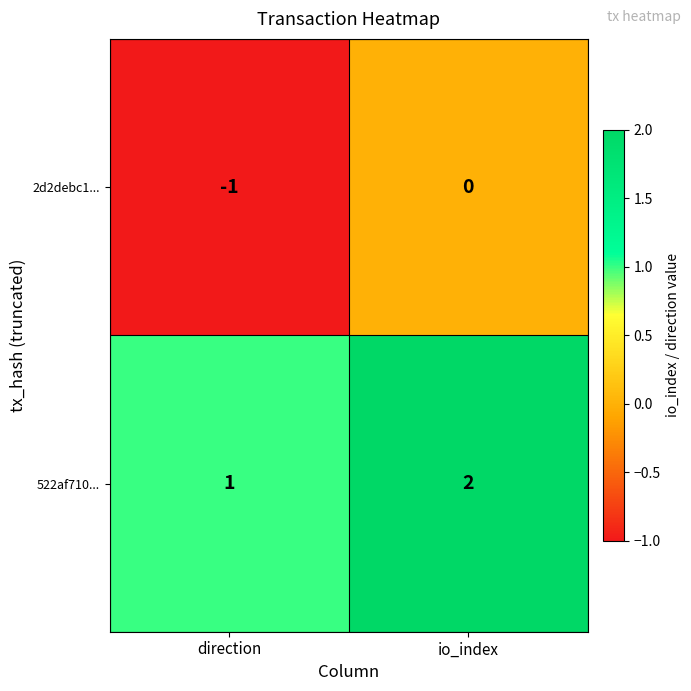

Which category has the lowest value across all series?

direction